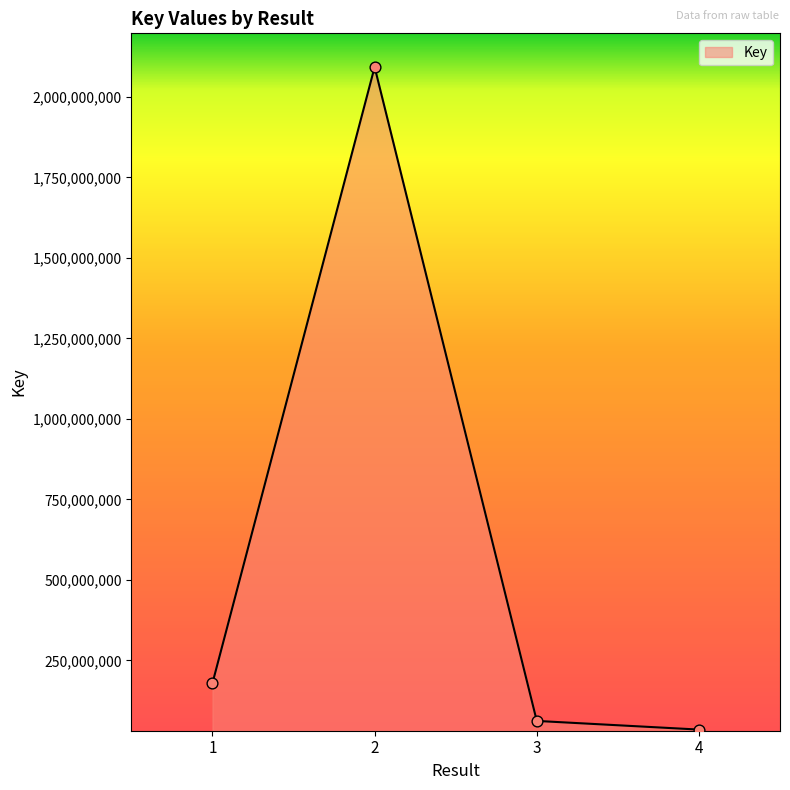

What is the ratio of the value at 1 to the value at 2?

0.1